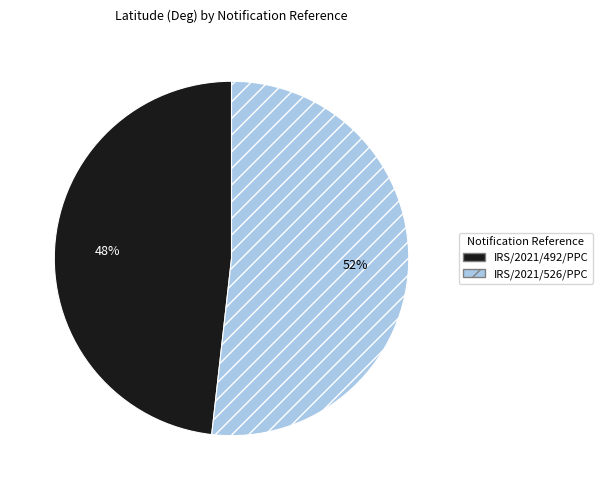

To the nearest percent, what is the average slice percentage?

50%